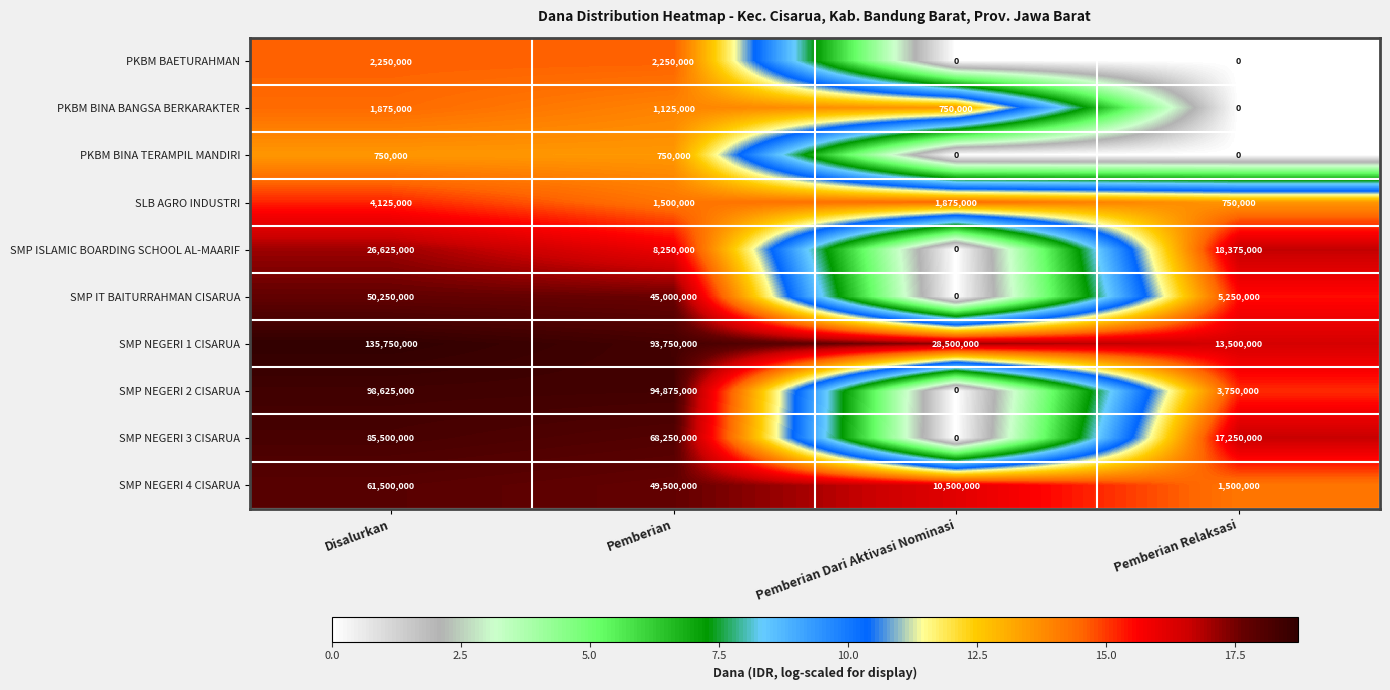

What is the difference between the highest and lowest values at Disalurkan?

135000000